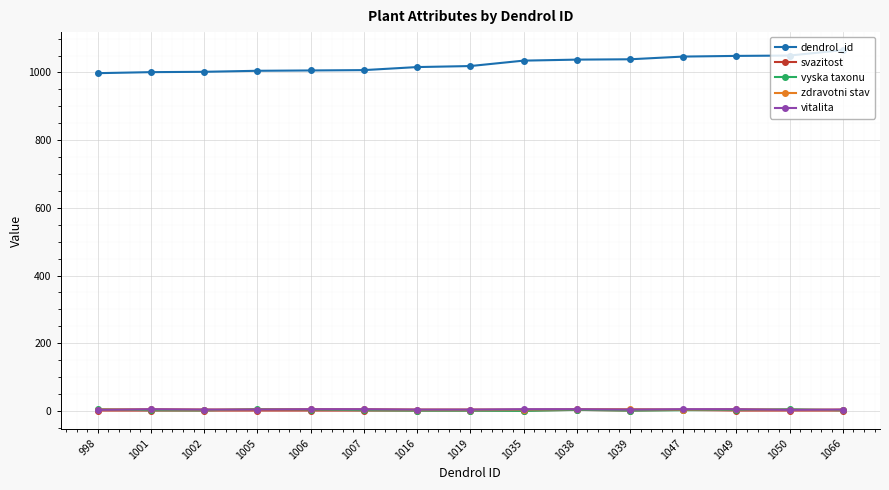

True or false: dendrol_id and vyska taxonu intersect in this chart.

False